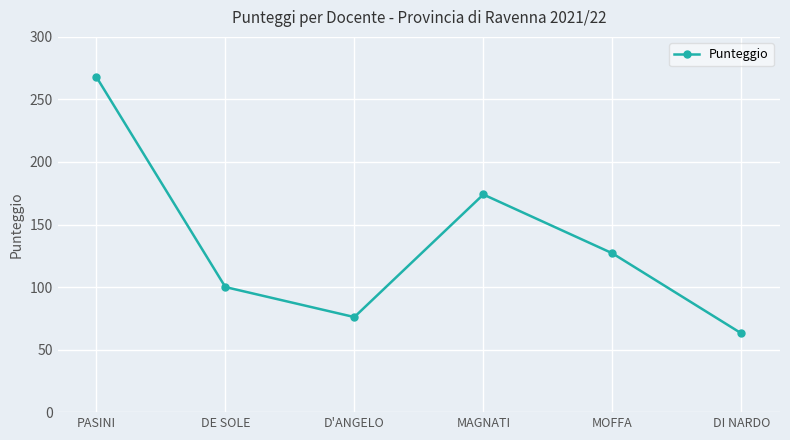

What position from the left is D'ANGELO?

3